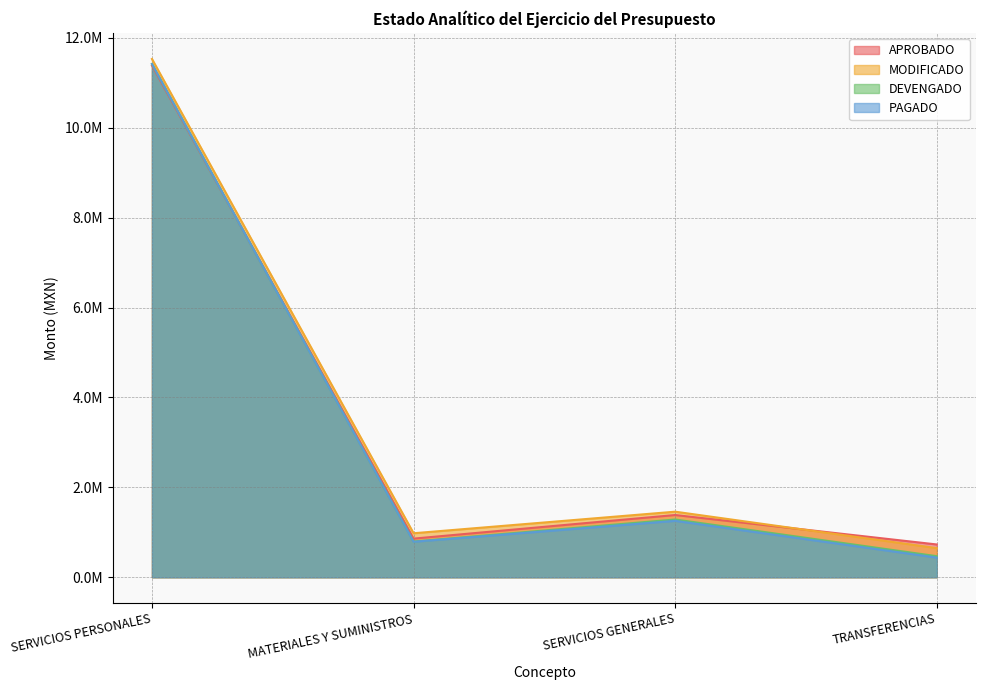

Does the chart have visible grid lines?

Yes